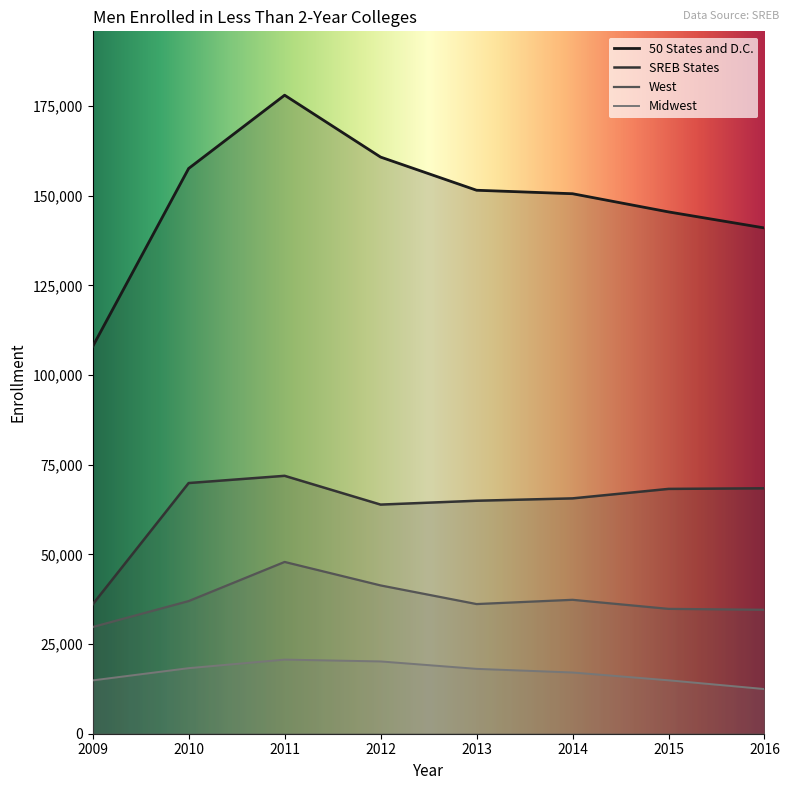

What is the total value across all series at 2010?

282772